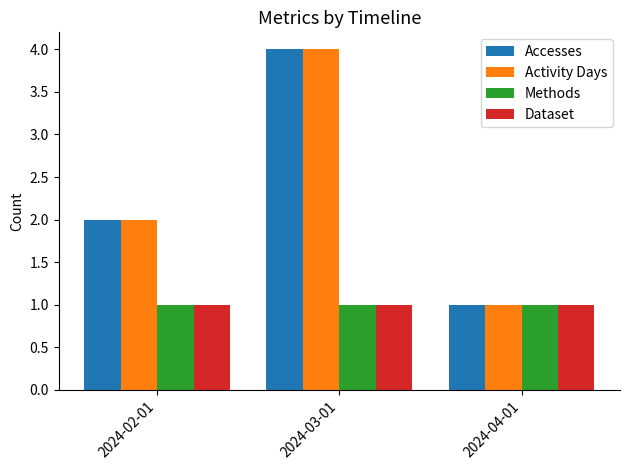

Count the Accesses values in the range 1 to 4.

3